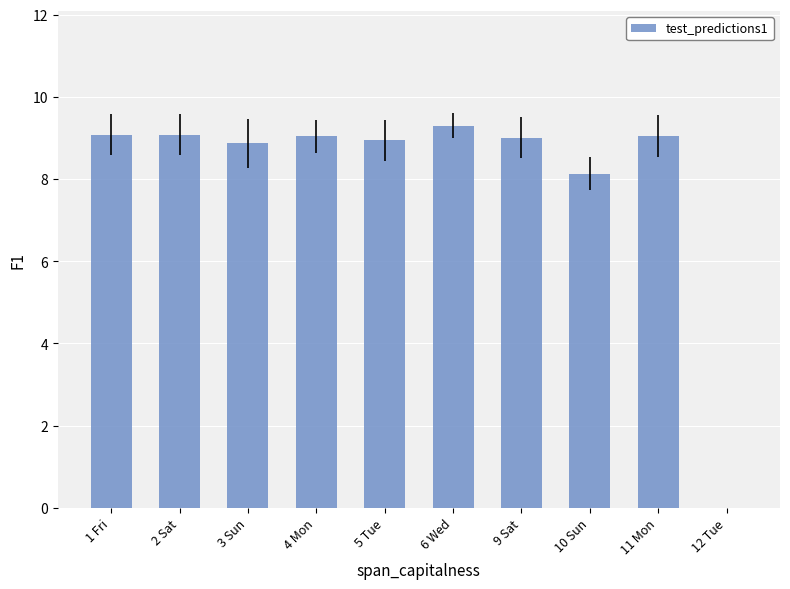

What is the sum of all values?

80.5